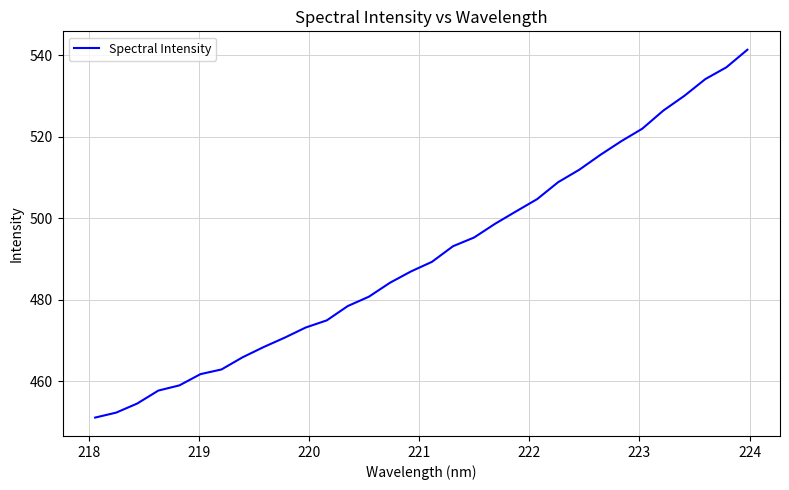

What is the minimum value shown in the chart?

451.1